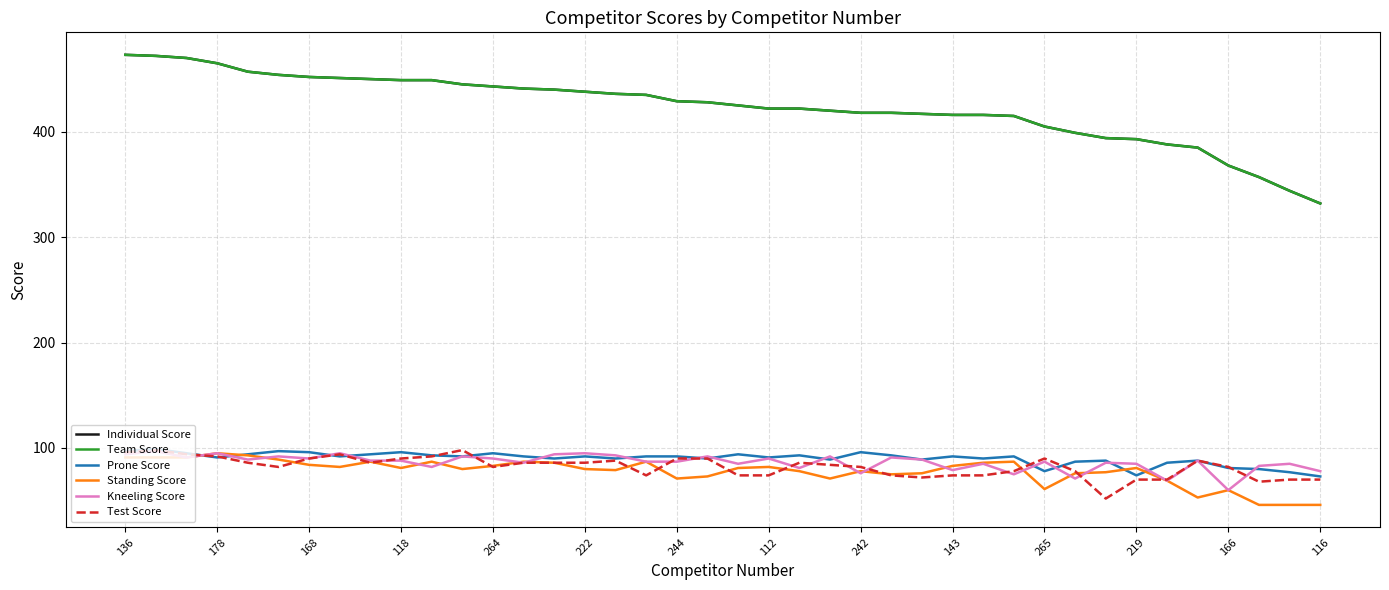

What is the label of the 18th point from the left?

17